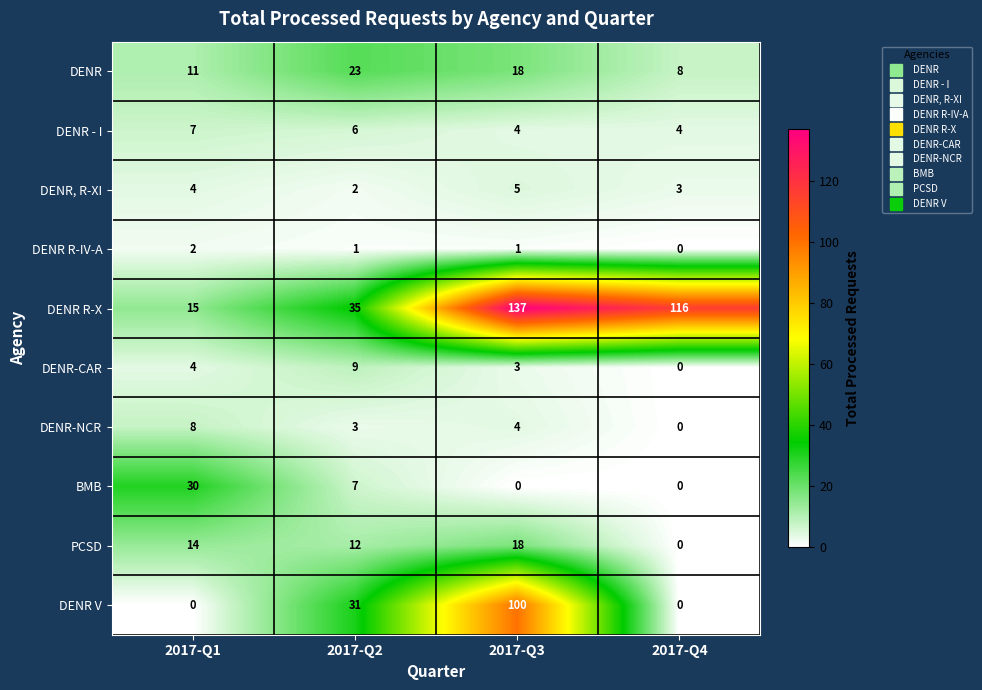

At how many categories does at least one series exceed 67?

2